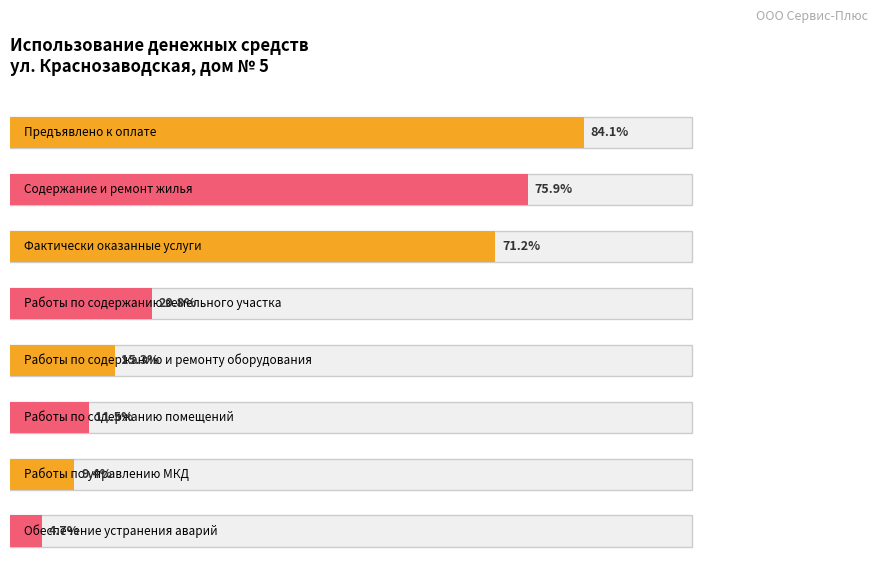

What is the label of the 5th bar from the left?

Работы по содержанию и ремонту оборудования